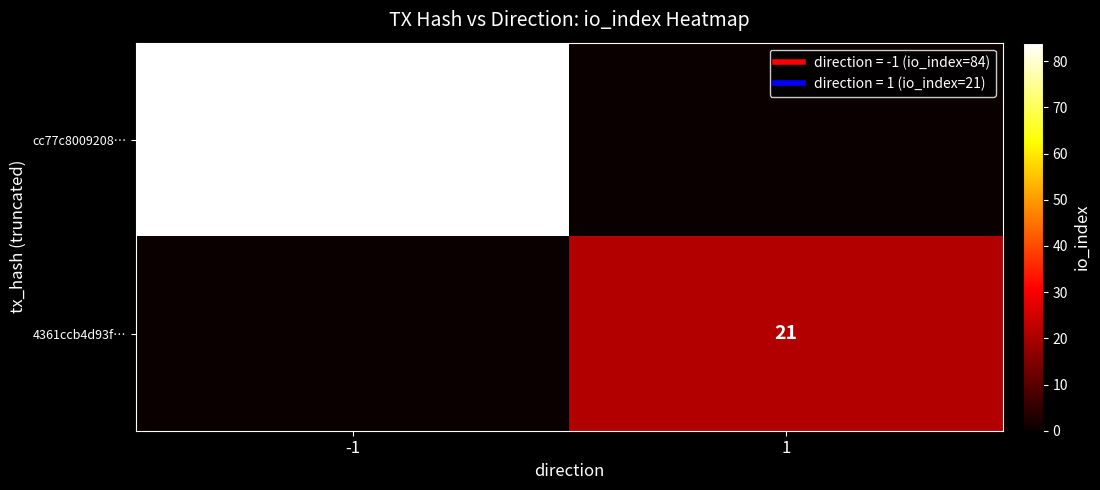

How many values in the cc77c8009208… series are below 84?

1